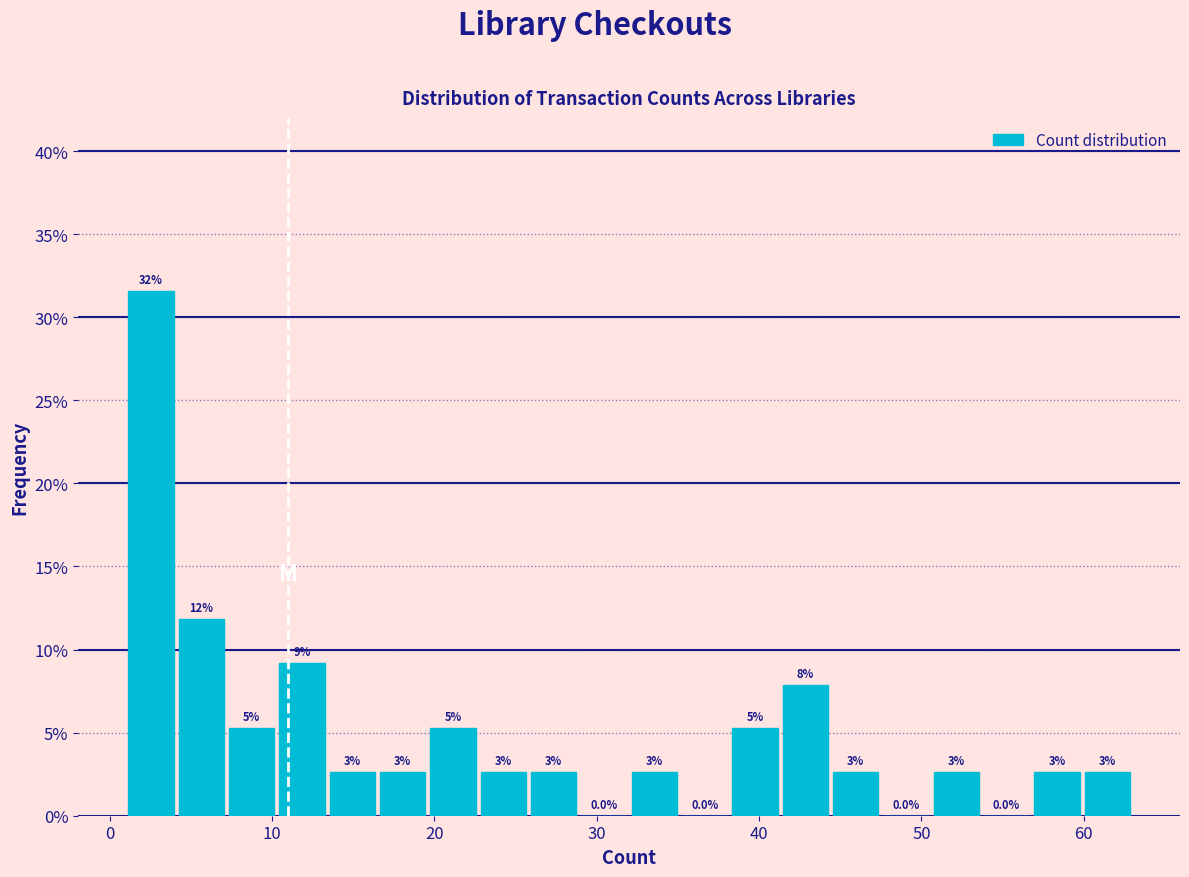

Read against the x-axis, roughly where is the centre of the tallest bar?

3